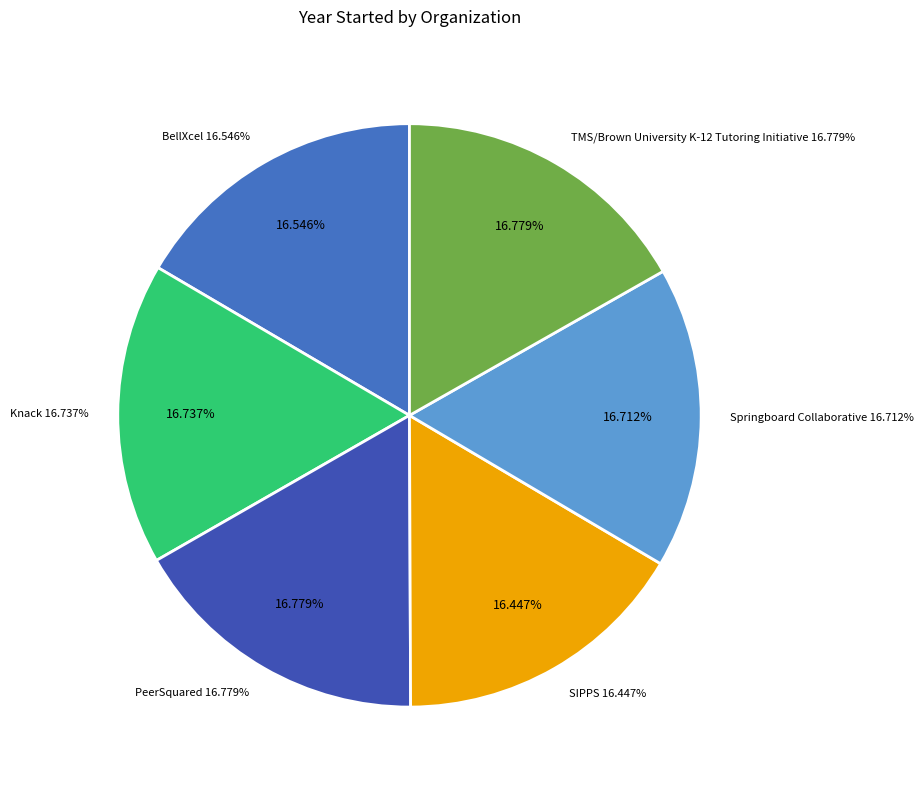

Is there any slice that represents more than half of the pie?

No